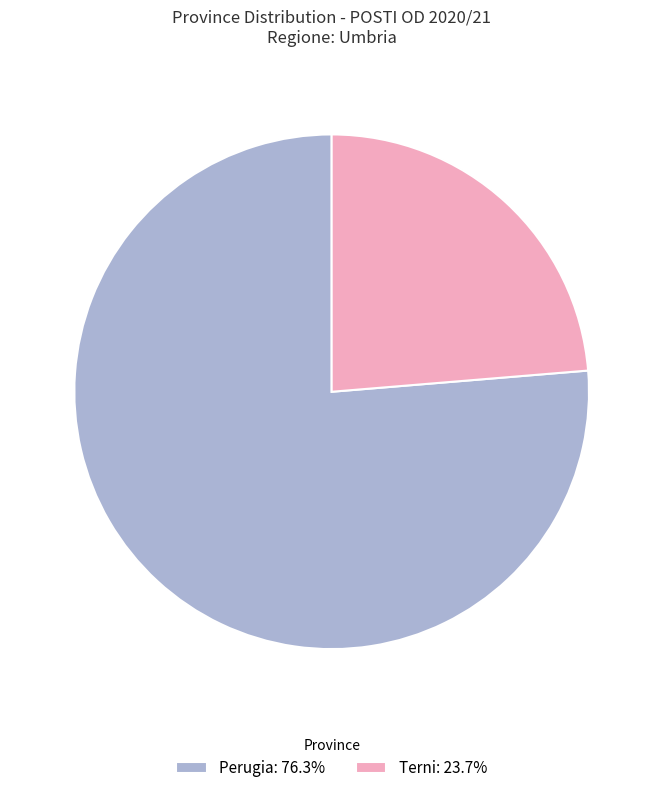

Which slice is the smallest?

Terni